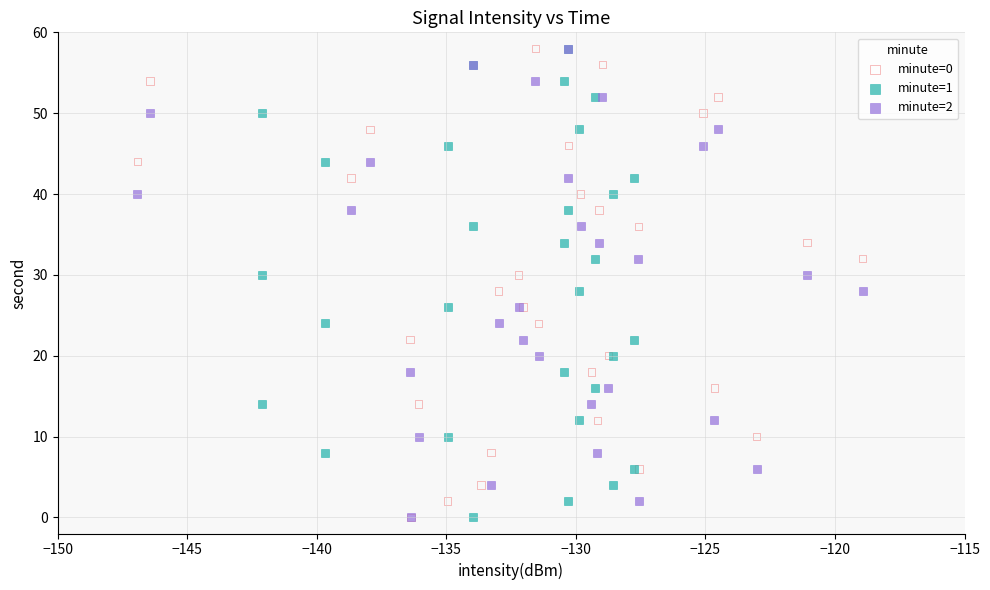

What are all the series names shown in the legend?

minute=0, minute=1, minute=2